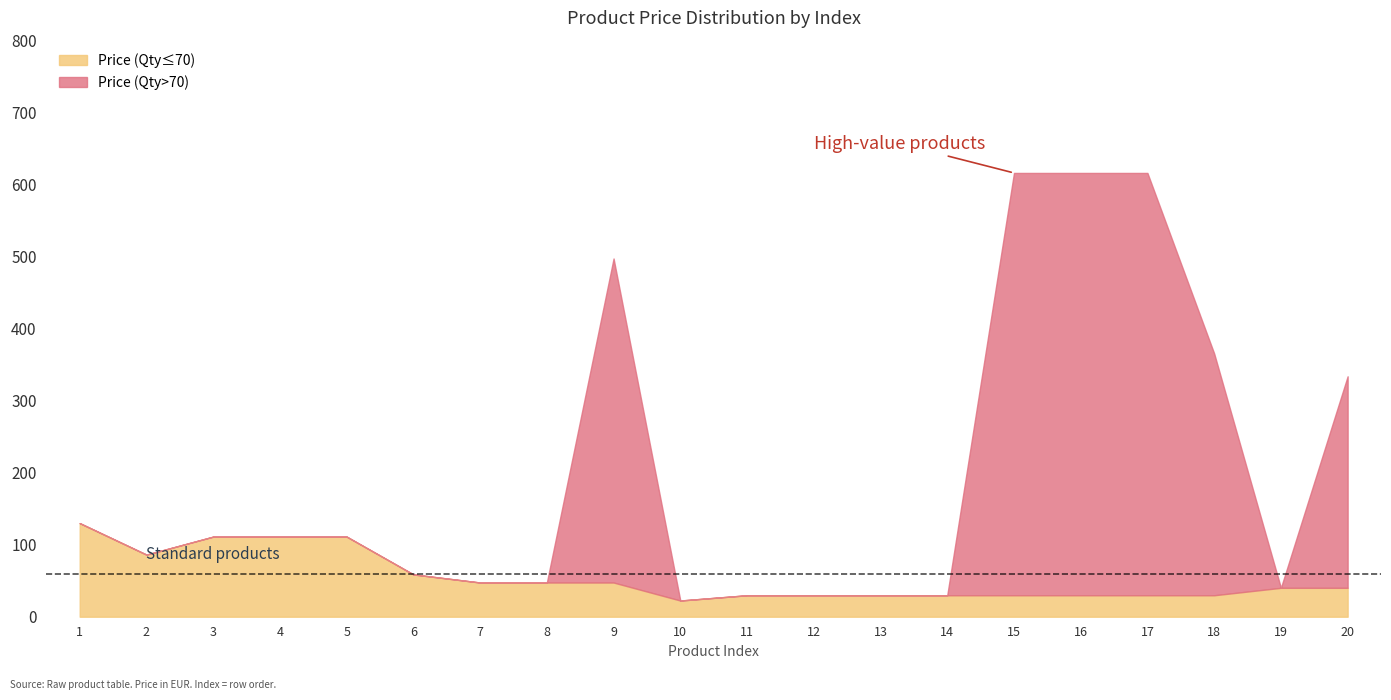

What are all the series names shown in the legend?

Price (Qty<=70), Price (Qty>70)